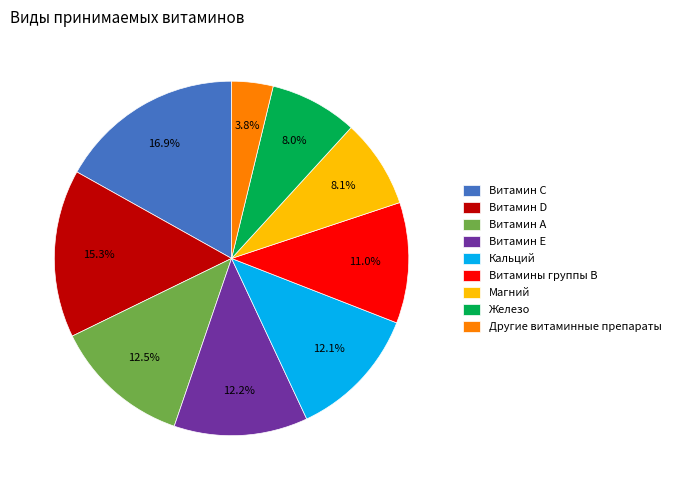

Is the sum of Витамин D and Железо greater than half?

No